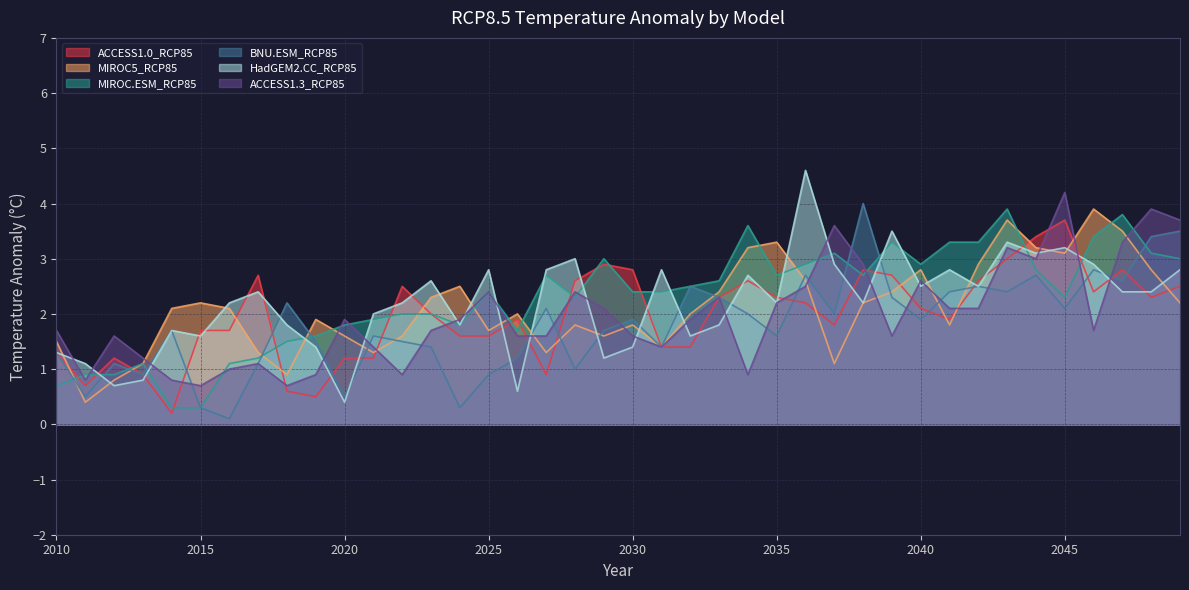

At which label does HadGEM2.CC_RCP85 first exceed 2?

2016